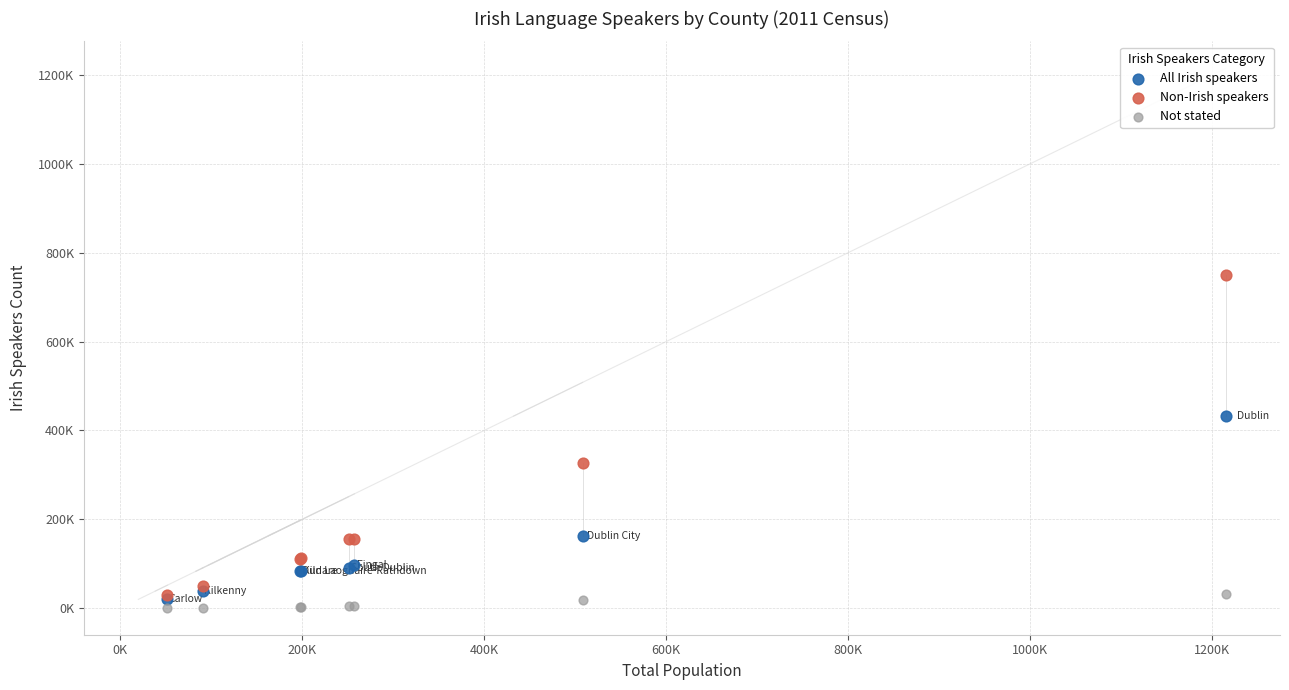

What are all the series names shown in the legend?

All Irish speakers, Non-Irish speakers, Not stated